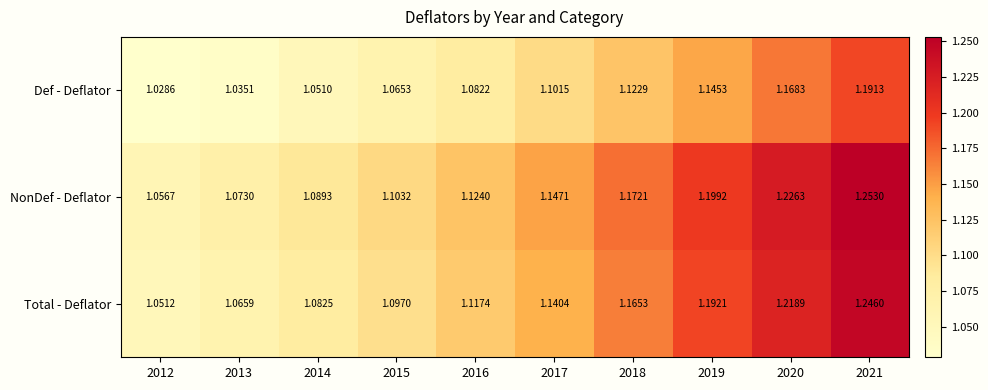

Between 2013 and 2017, which series saw the biggest shift?

Total - Deflator